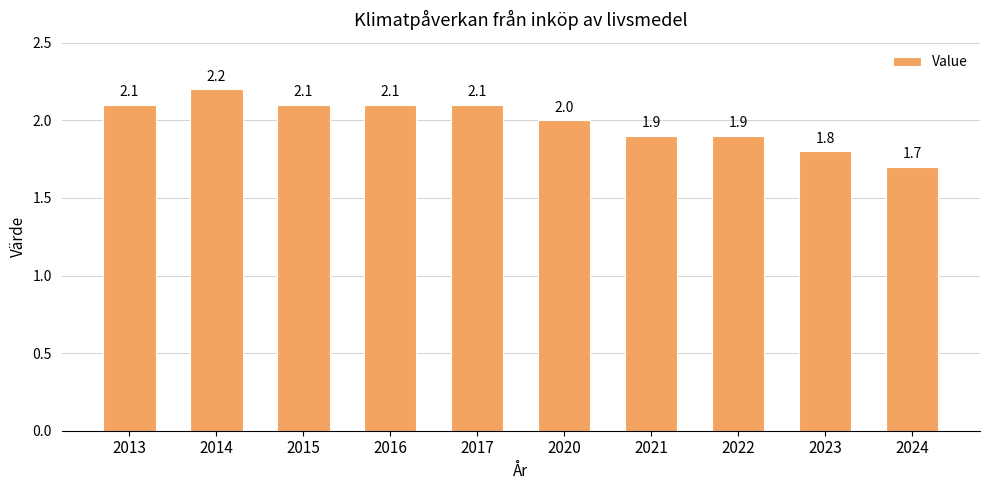

Reading left to right, what are all the values shown in this chart?

2.1	2.2	2.1	2.1	2.1	2.0	1.9	1.9	1.8	1.7